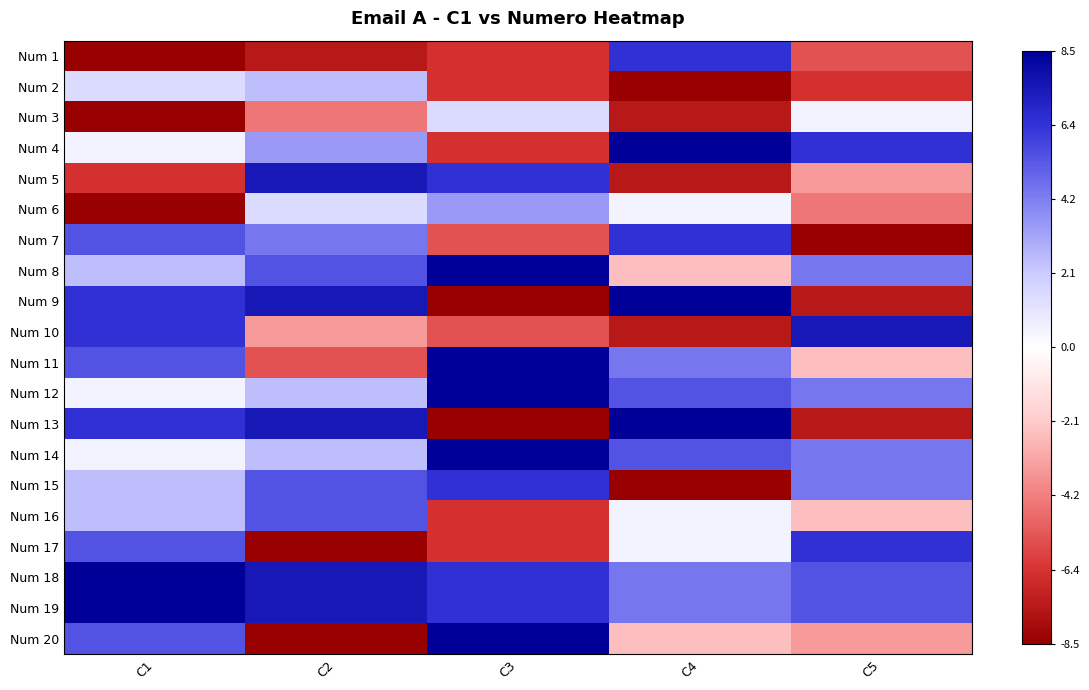

At C5, list the series in order from smallest to largest.

Num 7, Num 9, Num 13, Num 2, Num 1, Num 6, Num 5, Num 20, Num 11, Num 16, Num 3, Num 8, Num 12, Num 14, Num 15, Num 18, Num 19, Num 4, Num 17, Num 10